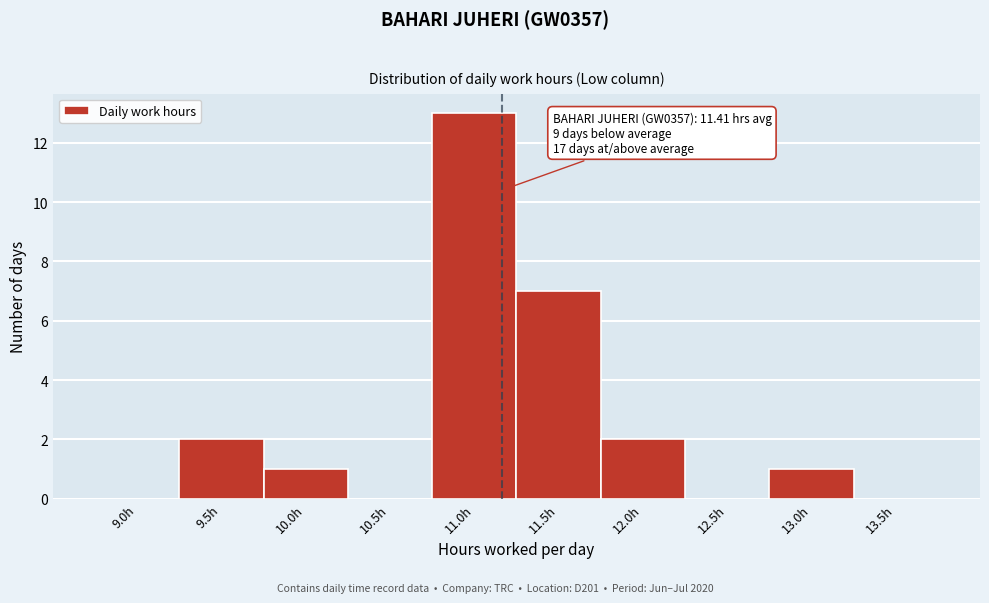

Reading left to right, extract all data points from this chart.

9.0h=0	9.5h=2	10.0h=1	10.5h=0	11.0h=13	11.5h=7	12.0h=2	12.5h=0	13.0h=1	13.5h=0